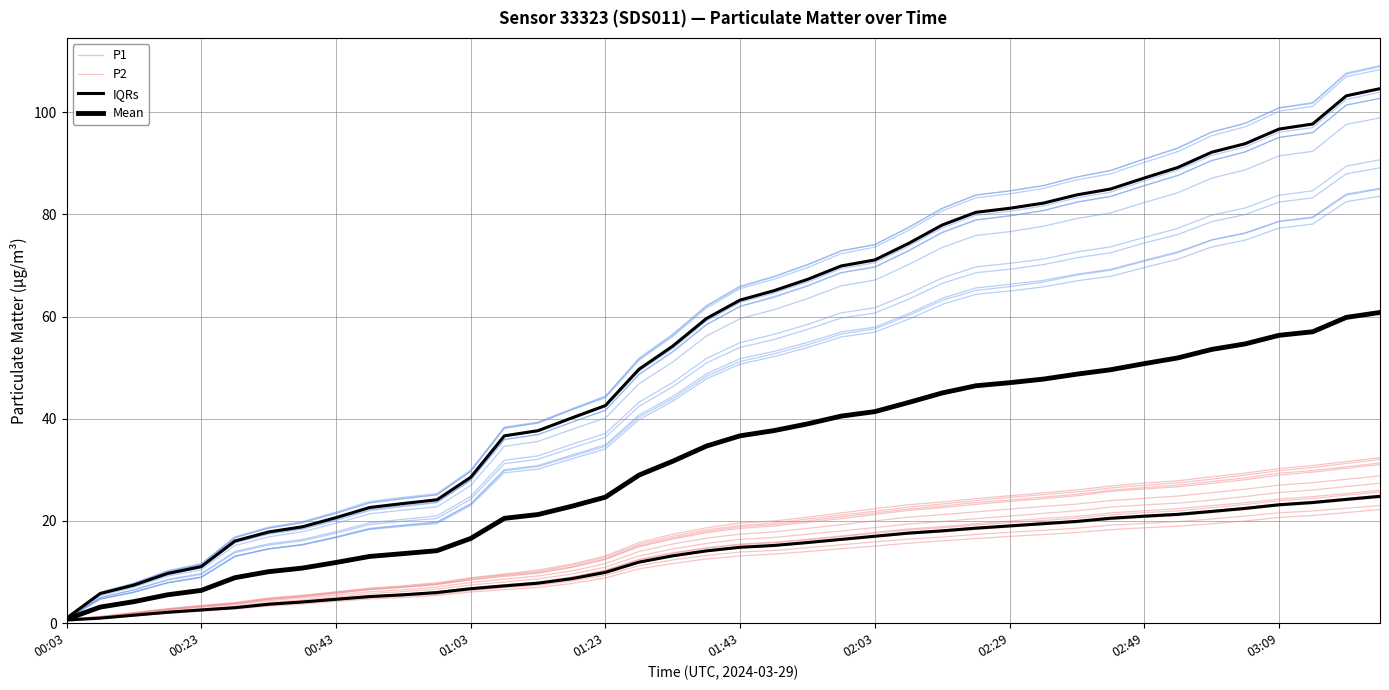

The value of P1 at 01:43 is 114.0. True or false?

False